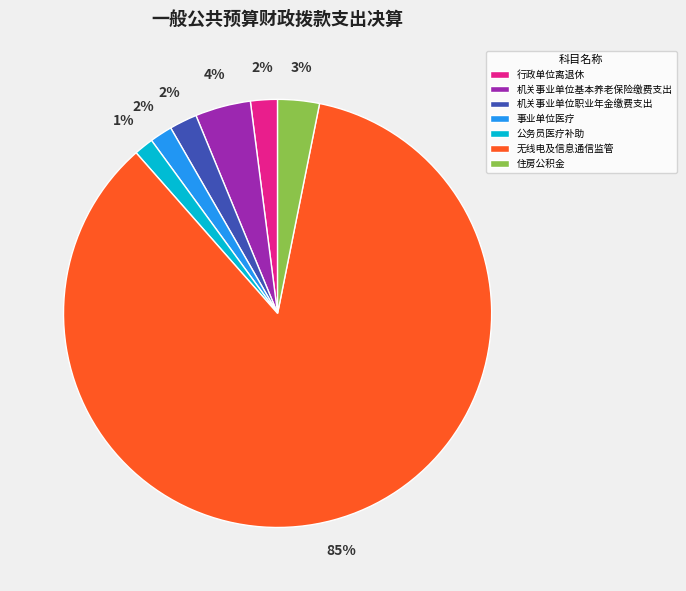

Does any single category account for the majority?

Yes